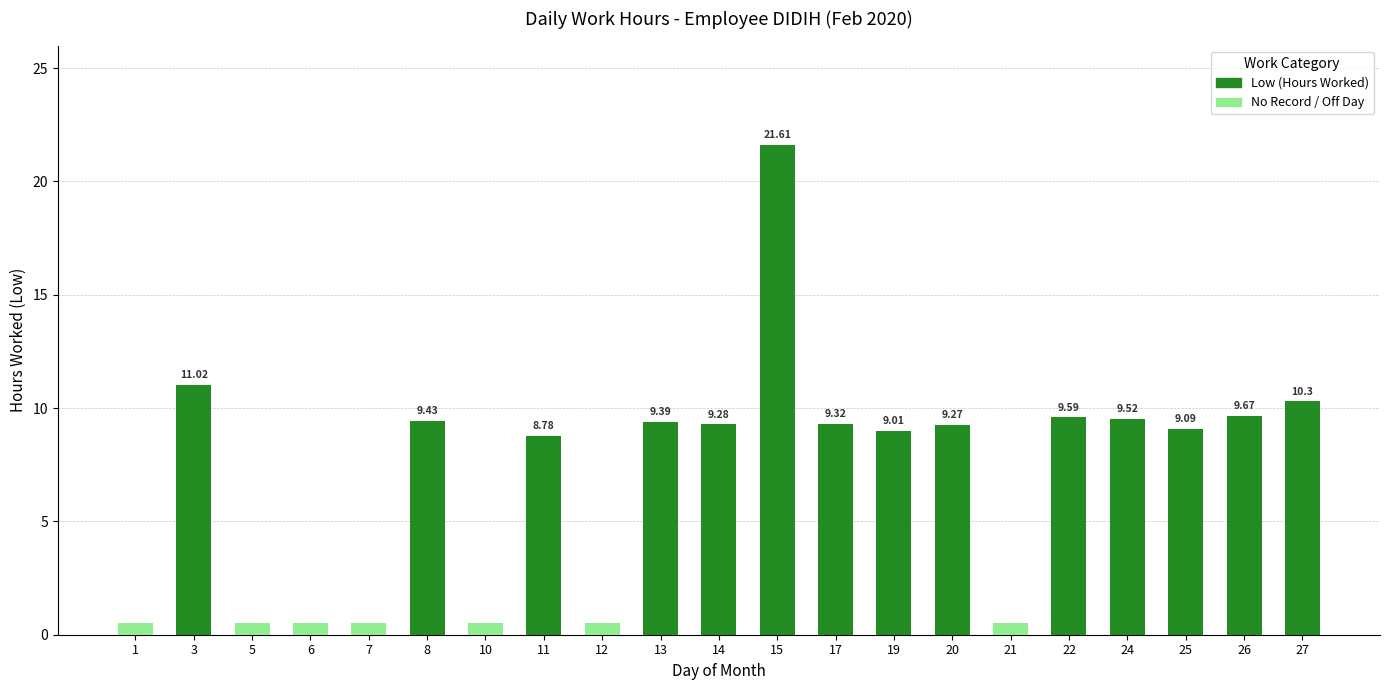

Where is Low (Hours Worked) nearest to the value 10?

27